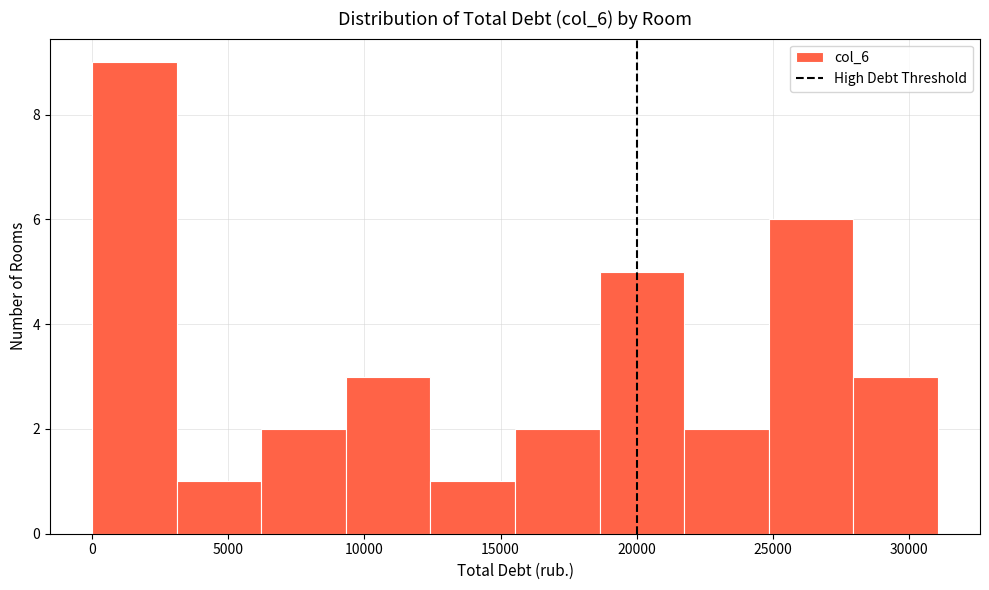

How tall is the bar that spans 0 to 3000 on the x-axis? Neither the bar edges nor the heights are printed on the chart, so give them approximately, as read against the axes.

9